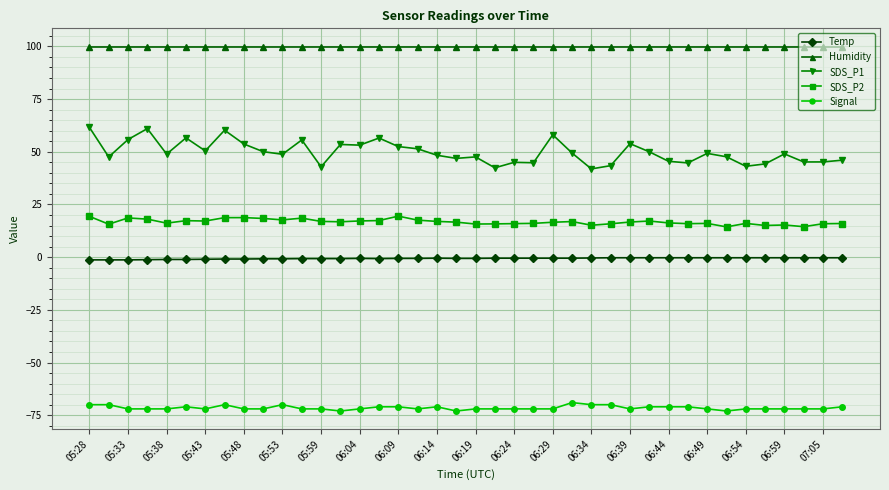

What is the value of the Temp point at the 5th from the left?

-1.1